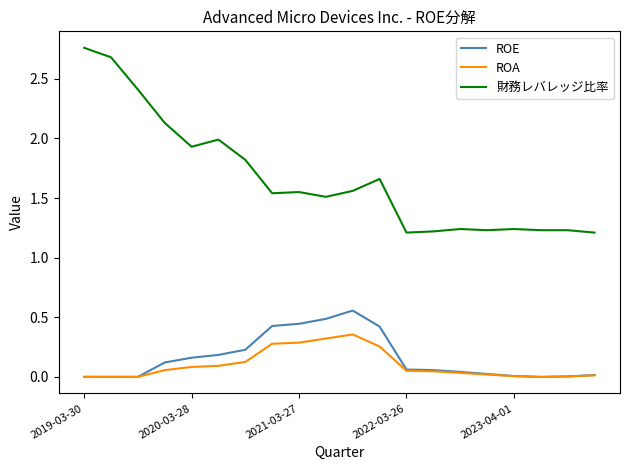

True or false: ROE and 財務レバレッジ比率 intersect in this chart.

False